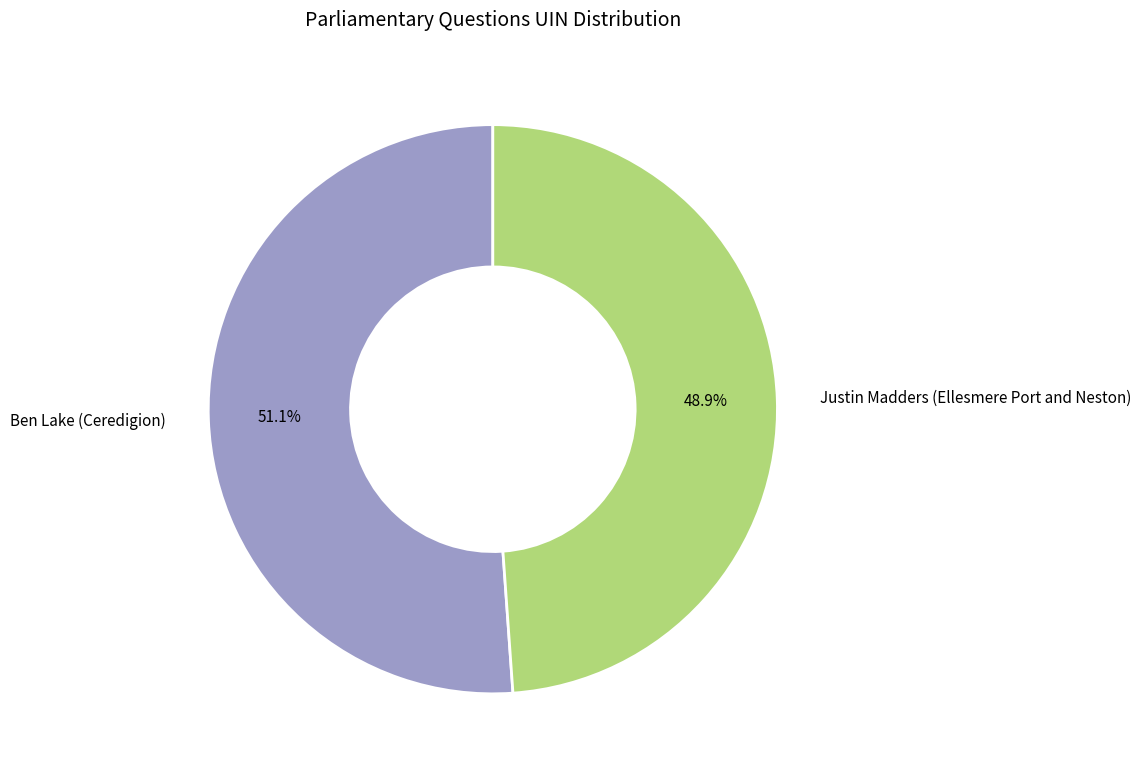

Which has a higher value, Justin Madders (Ellesmere Port and Neston) or Ben Lake (Ceredigion)?

Ben Lake (Ceredigion)